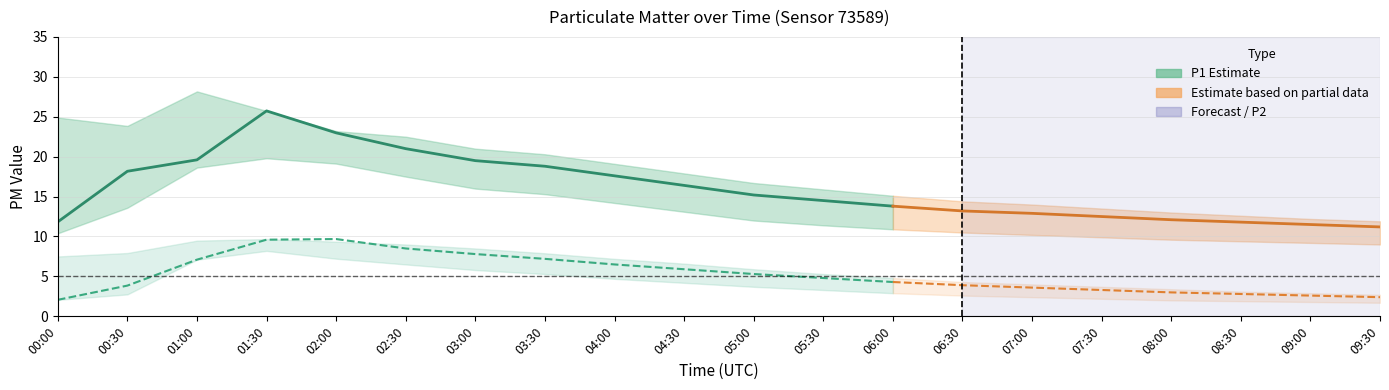

What is the label of the 5th point from the left?

02:00